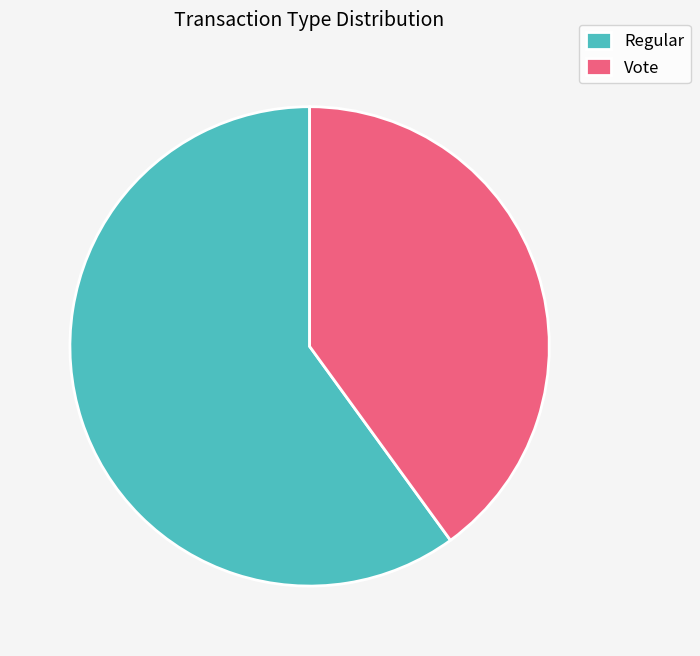

Does Regular account for over 50% of the chart?

Yes